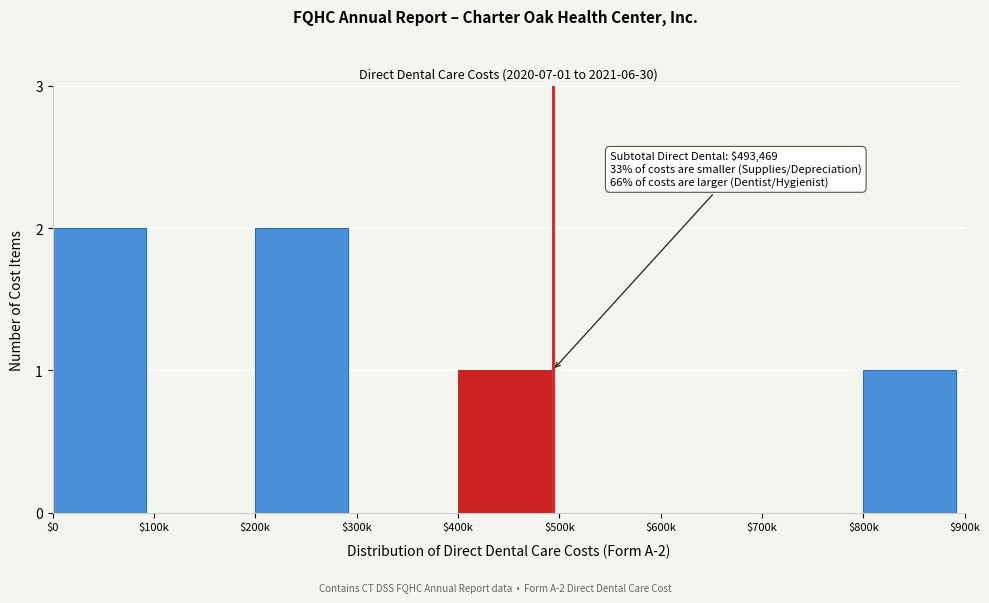

True or false: the data shows 0 at $500k.

True